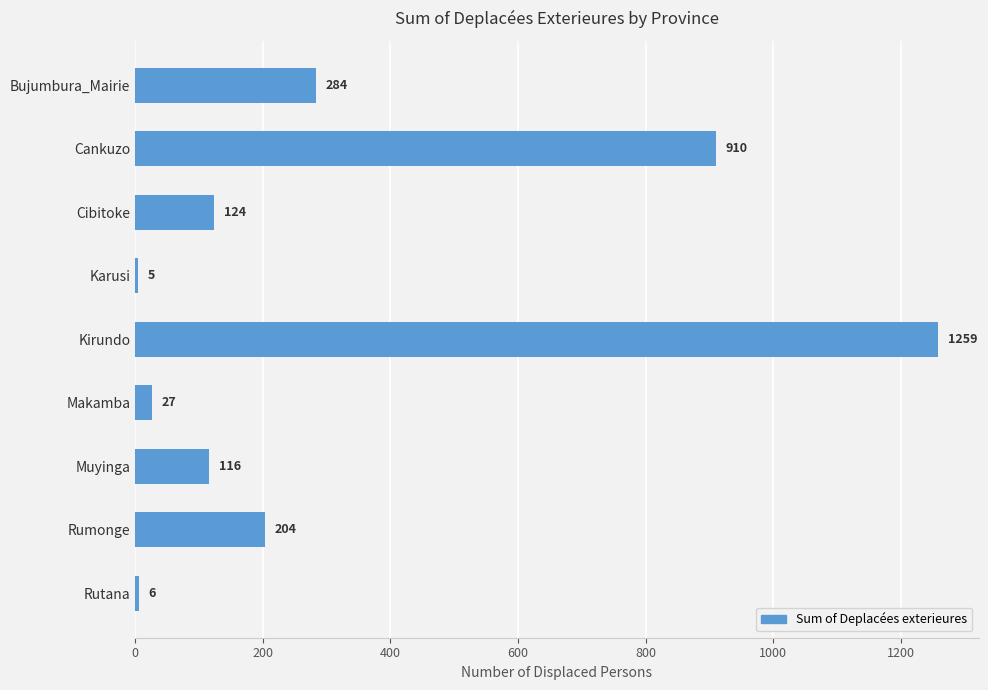

Reading bottom to top, extract all data points from this chart.

6	204	116	27	1259	5	124	910	284